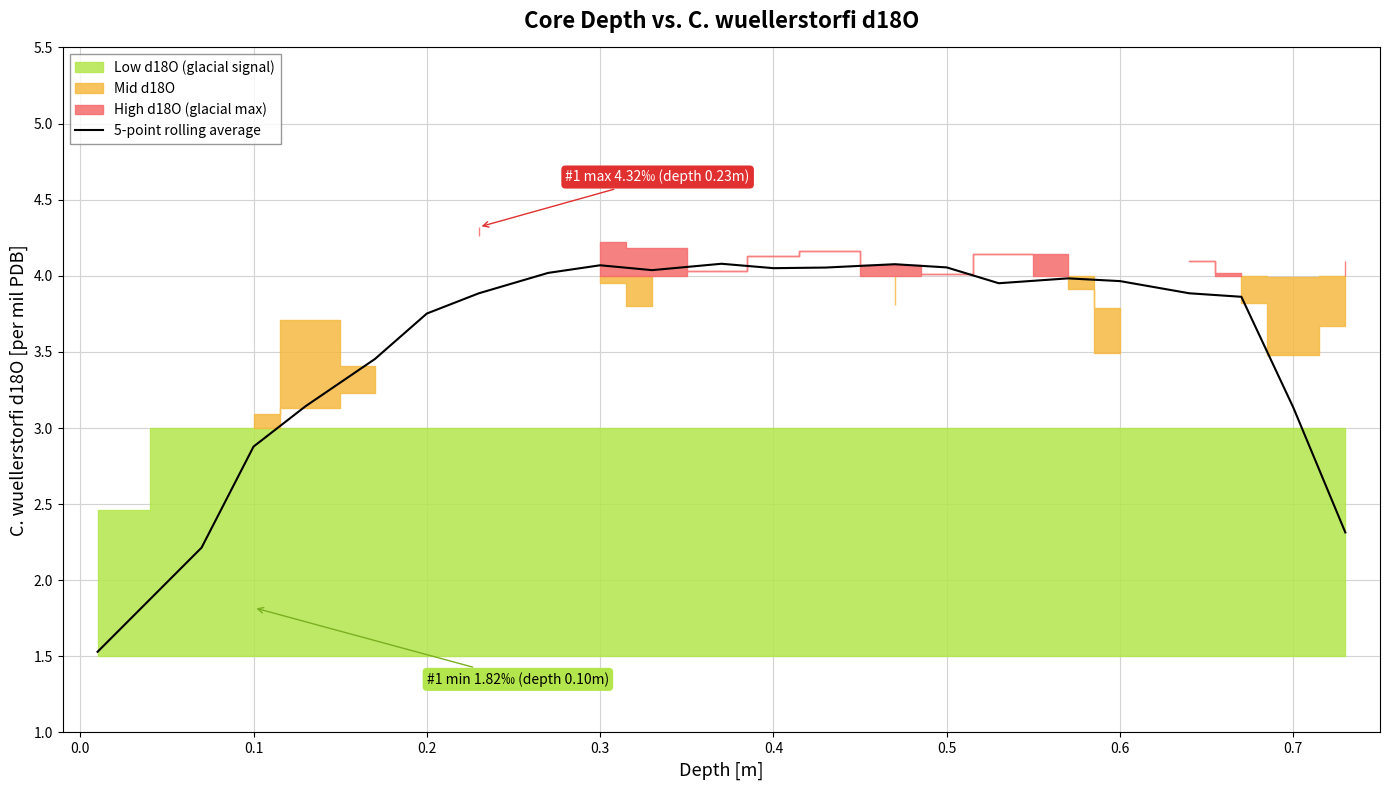

Is it true that 5-point rolling average equals 4.0 at 0.6?

True